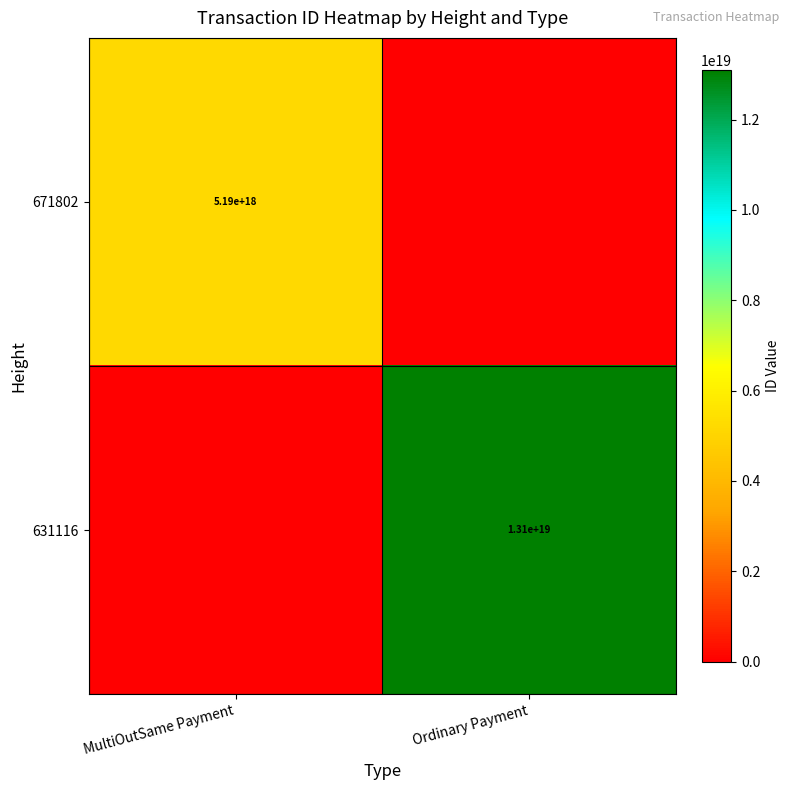

True or false: 671802 has a value of 5190000000000000000 at MultiOutSame Payment.

True